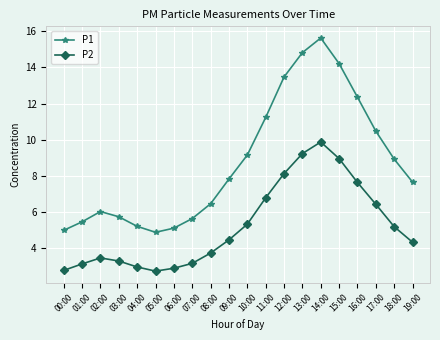

Is the value of P1 at 01:00 greater than the value of P2 at 16:00?

No